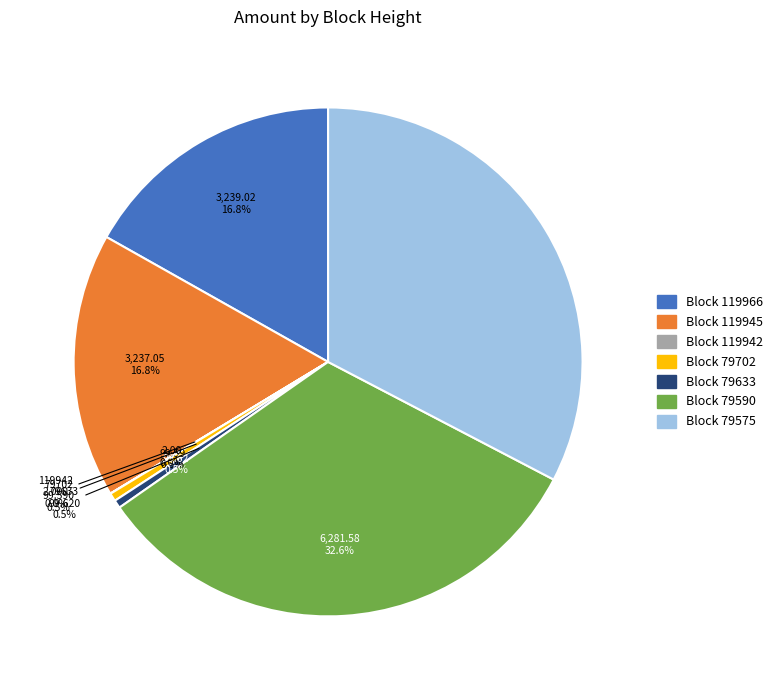

Count the number of slices in the pie.

7